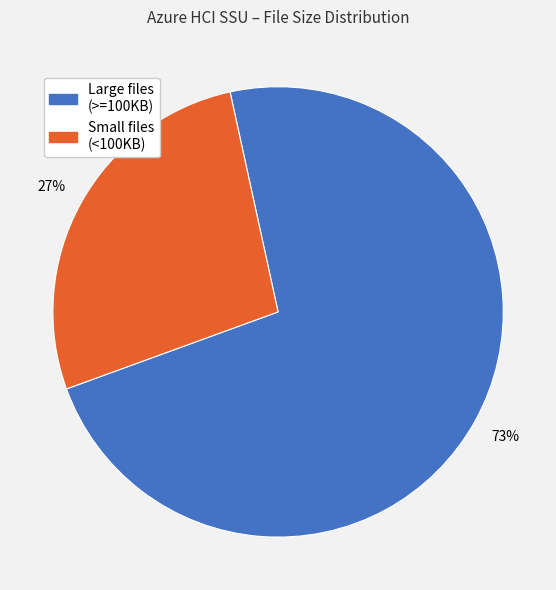

To the nearest percent, what is the difference between the Small files (<100KB) and Large files (>=100KB) slice percentages?

46%